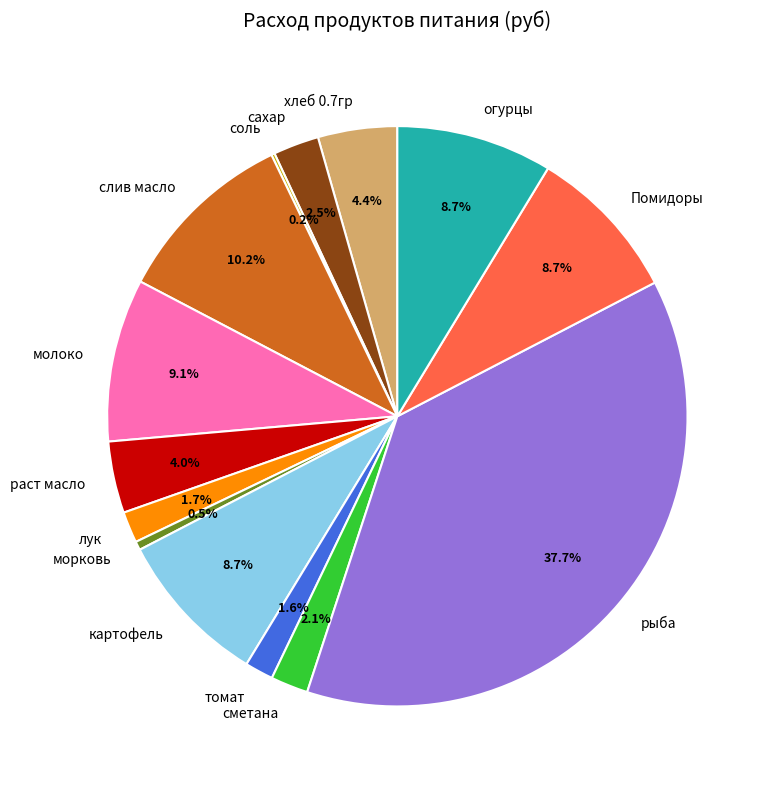

Which category has the biggest portion of the pie?

рыба